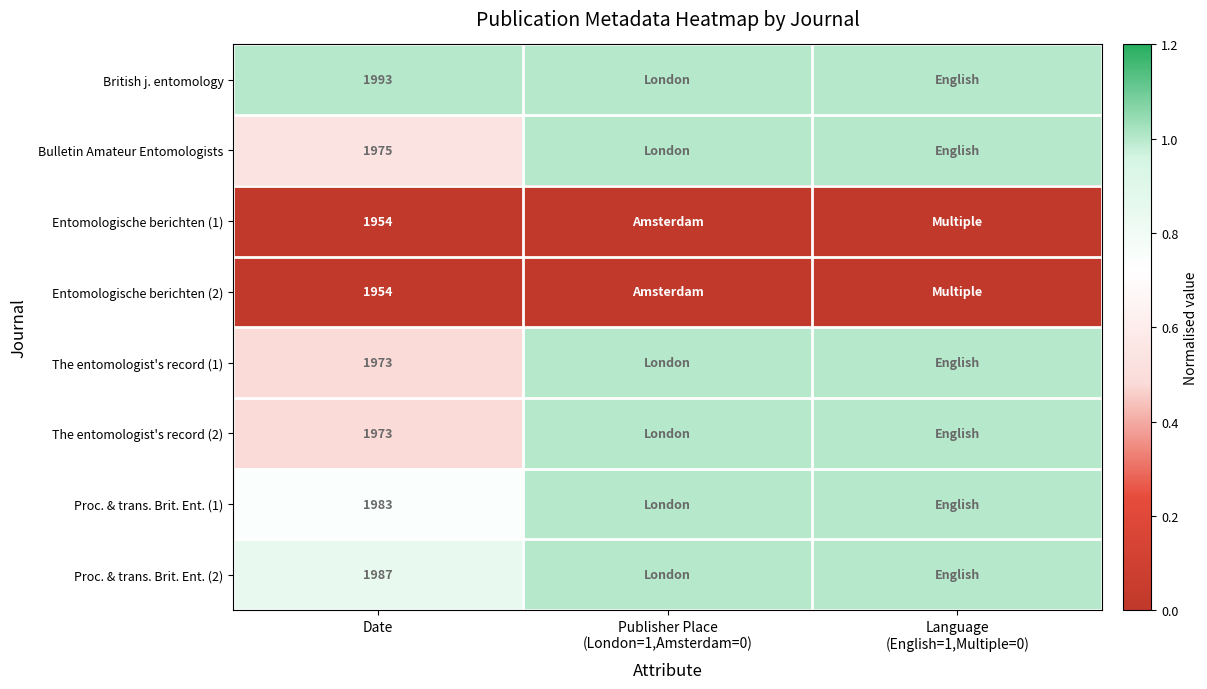

Count the number of data series in this chart.

8